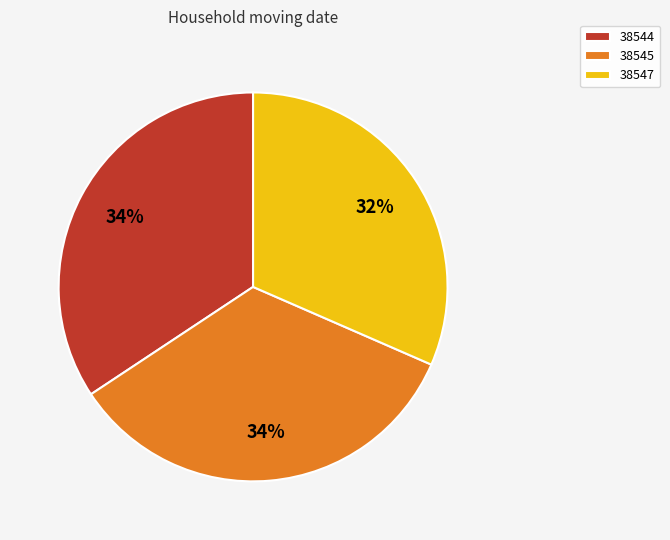

Is there a majority slice in this chart?

No